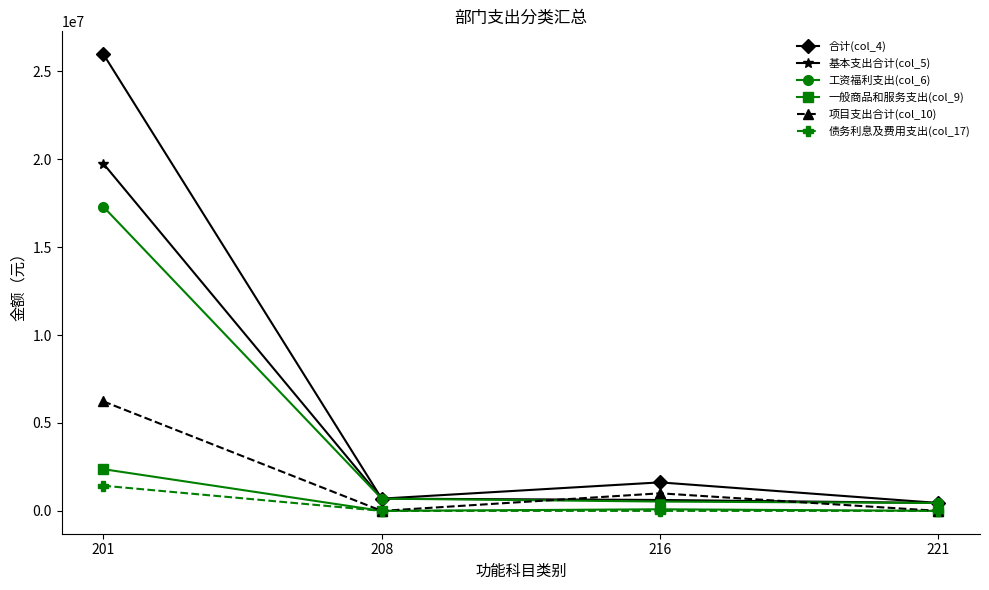

Rank the series by their maximum value, from lowest to highest.

债务利息及费用支出(col_17), 一般商品和服务支出(col_9), 项目支出合计(col_10), 工资福利支出(col_6), 基本支出合计(col_5), 合计(col_4)